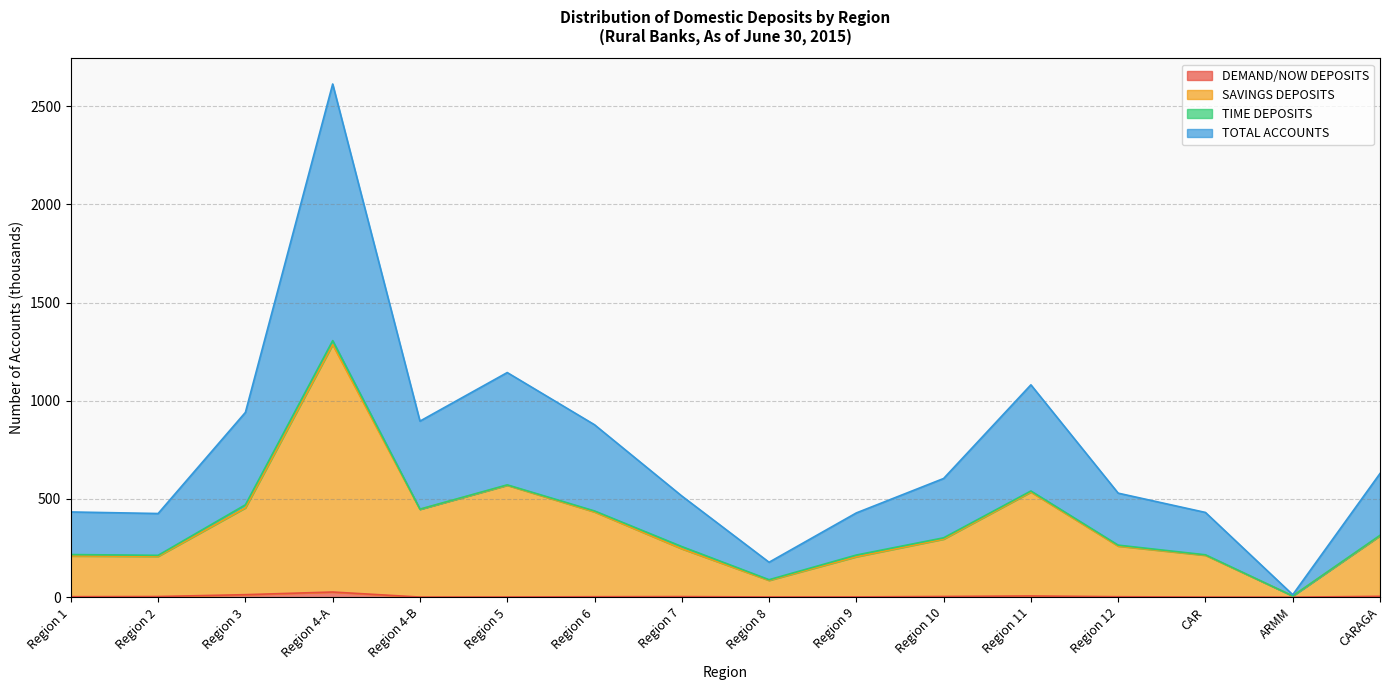

Where is the first local minimum for DEMAND/NOW DEPOSITS?

Region 4-B